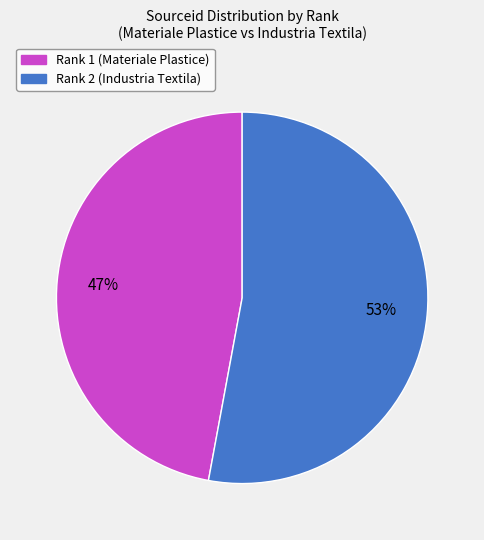

Rank the categories by value from lowest to highest.

Rank 1 (Materiale Plastice), Rank 2 (Industria Textila)